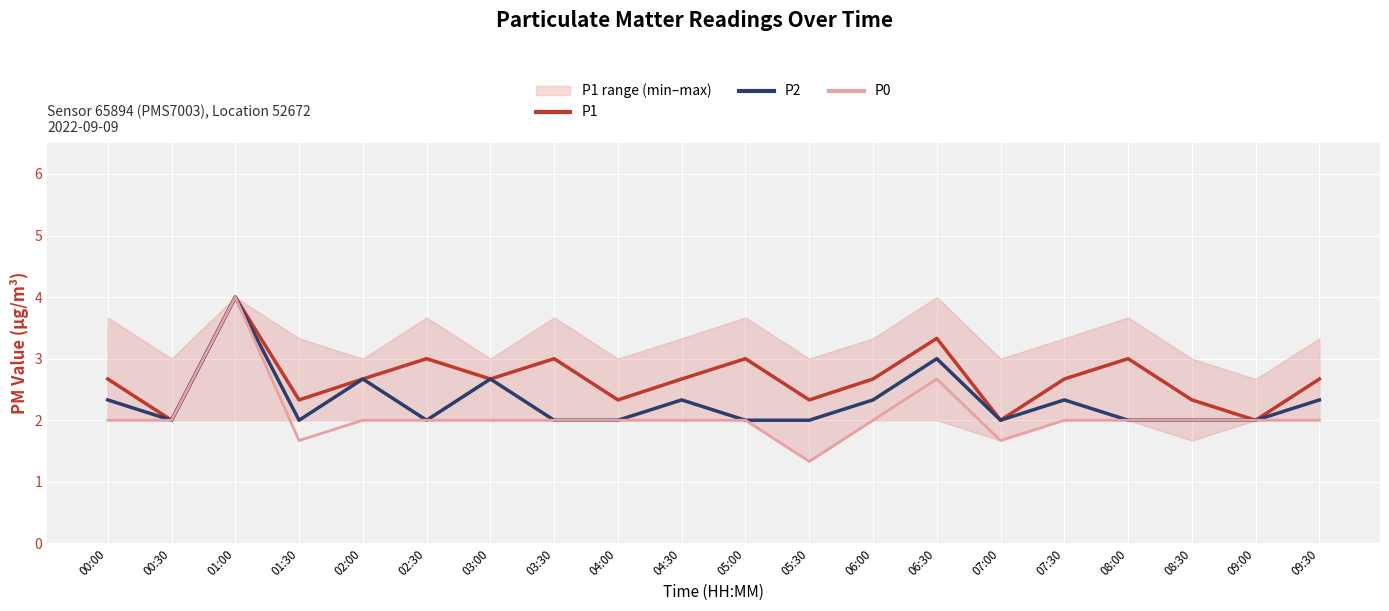

Reading right to left, list all the values displayed in this chart.

P1: 09:30=2.7	09:00=2.0	08:30=2.3	08:00=3.0	07:30=2.7	07:00=2.0	06:30=3.3	06:00=2.7	05:30=2.3	05:00=3.0	04:30=2.7	04:00=2.3	03:30=3.0	03:00=2.7	02:30=3.0	02:00=2.7	01:30=2.3	01:00=4.0	00:30=2.0	00:00=2.7
P2: 09:30=2.3	09:00=2.0	08:30=2.0	08:00=2.0	07:30=2.3	07:00=2.0	06:30=3.0	06:00=2.3	05:30=2.0	05:00=2.0	04:30=2.3	04:00=2.0	03:30=2.0	03:00=2.7	02:30=2.0	02:00=2.7	01:30=2.0	01:00=4.0	00:30=2.0	00:00=2.3
P0: 09:30=2.0	09:00=2.0	08:30=2.0	08:00=2.0	07:30=2.0	07:00=1.7	06:30=2.7	06:00=2.0	05:30=1.3	05:00=2.0	04:30=2.0	04:00=2.0	03:30=2.0	03:00=2.0	02:30=2.0	02:00=2.0	01:30=1.7	01:00=4.0	00:30=2.0	00:00=2.0